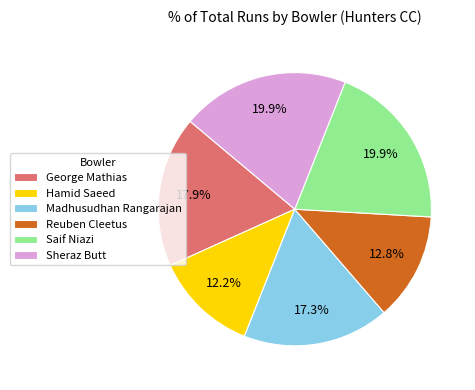

Which has a higher value, Hamid Saeed or Reuben Cleetus?

Reuben Cleetus